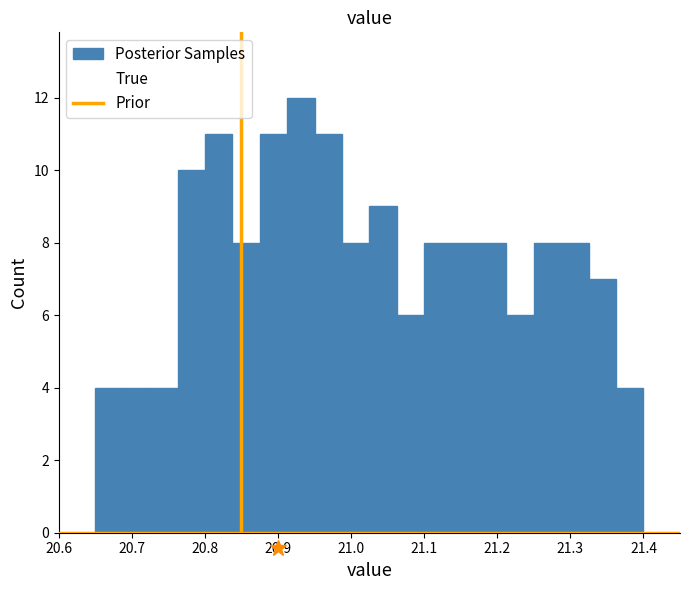

Read against the x-axis, roughly where is the centre of the tallest bar?

20.93